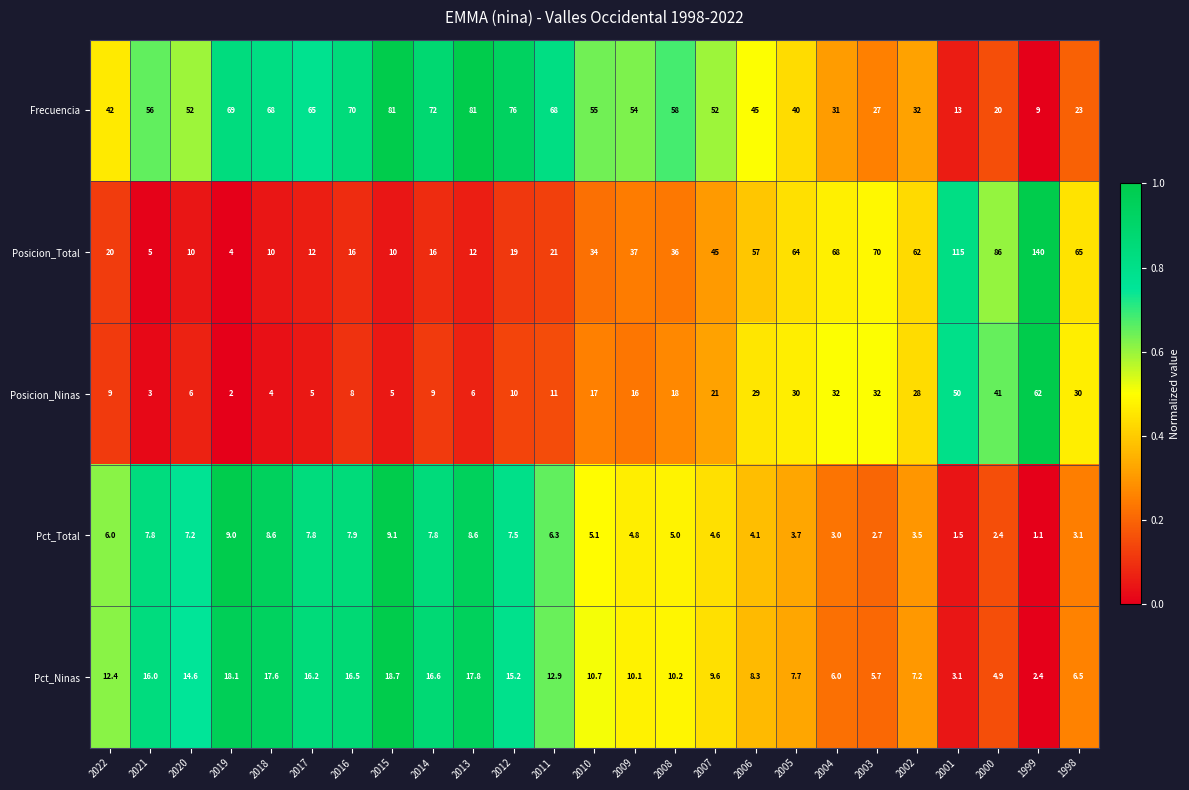

Which series has the widest spread of values?

Posicion_Total